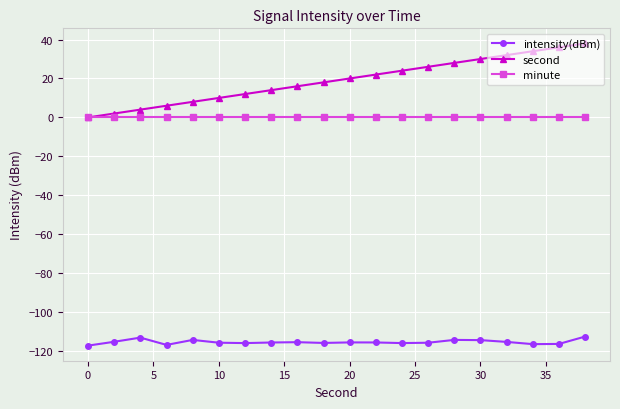

Which series has the largest total across all categories?

second